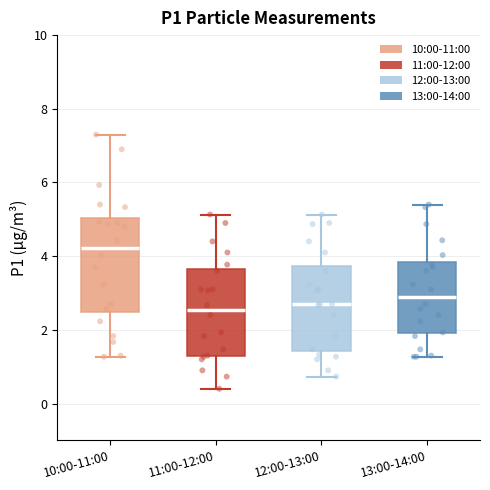

Reading left to right, read every box against the y-axis: the position of its median line, the range the box covers, and the ends of its whiskers. The values are not printed on the chart, so give them approximately, as read against the axis.

10:00-11:00: median 4.2, box 2.4 to 5.0, whiskers 1.2 to 7.4
11:00-12:00: median 2.6, box 1.2 to 3.6, whiskers 0.4 to 5.2
12:00-13:00: median 2.8, box 1.4 to 3.8, whiskers 0.8 to 5.2
13:00-14:00: median 3.0, box 2.0 to 3.8, whiskers 1.2 to 5.4